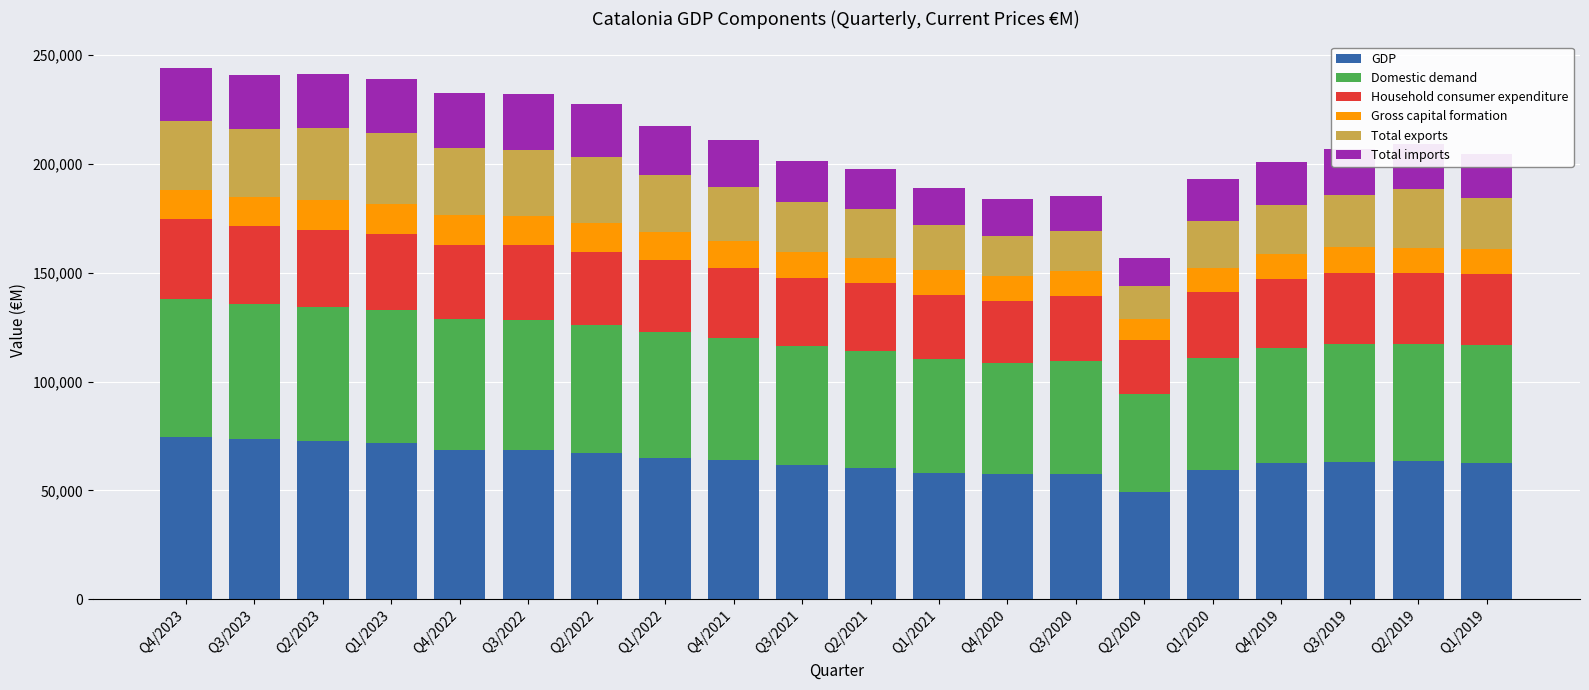

What is the minimum value for GDP?

49301